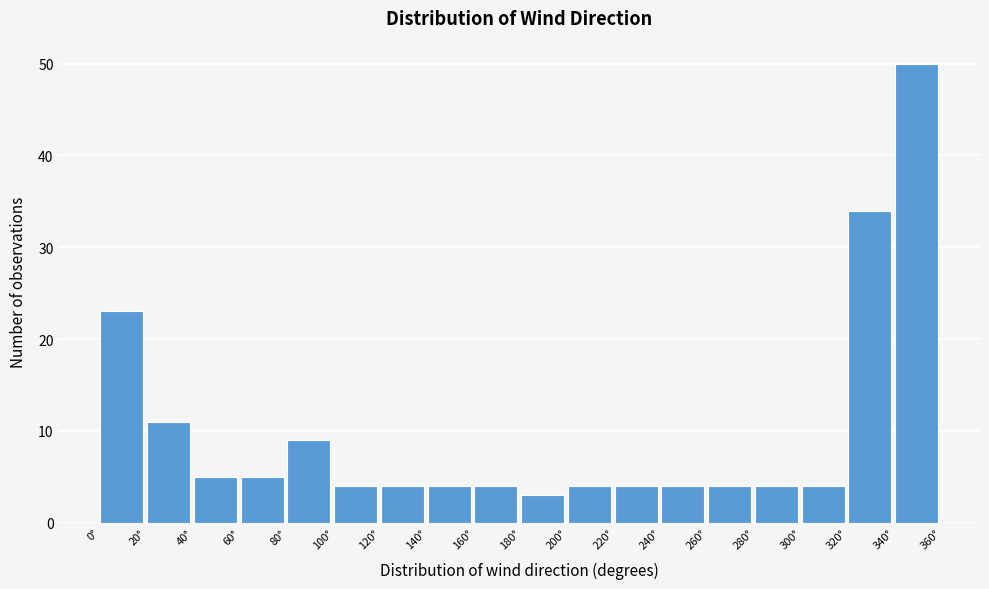

Reading left to right, list every bar in this chart as the range it spans on the x-axis followed by its height. The values are not printed on the chart, so give them approximately, as read against the axis.

0 to 20: 23
20 to 40: 11
40 to 60: 5
60 to 80: 5
80 to 100: 9
100 to 120: 4
120 to 140: 4
140 to 160: 4
160 to 180: 4
180 to 200: 3
200 to 220: 4
220 to 240: 4
240 to 260: 4
260 to 280: 4
280 to 300: 4
300 to 320: 4
320 to 340: 34
340 to 360: 50